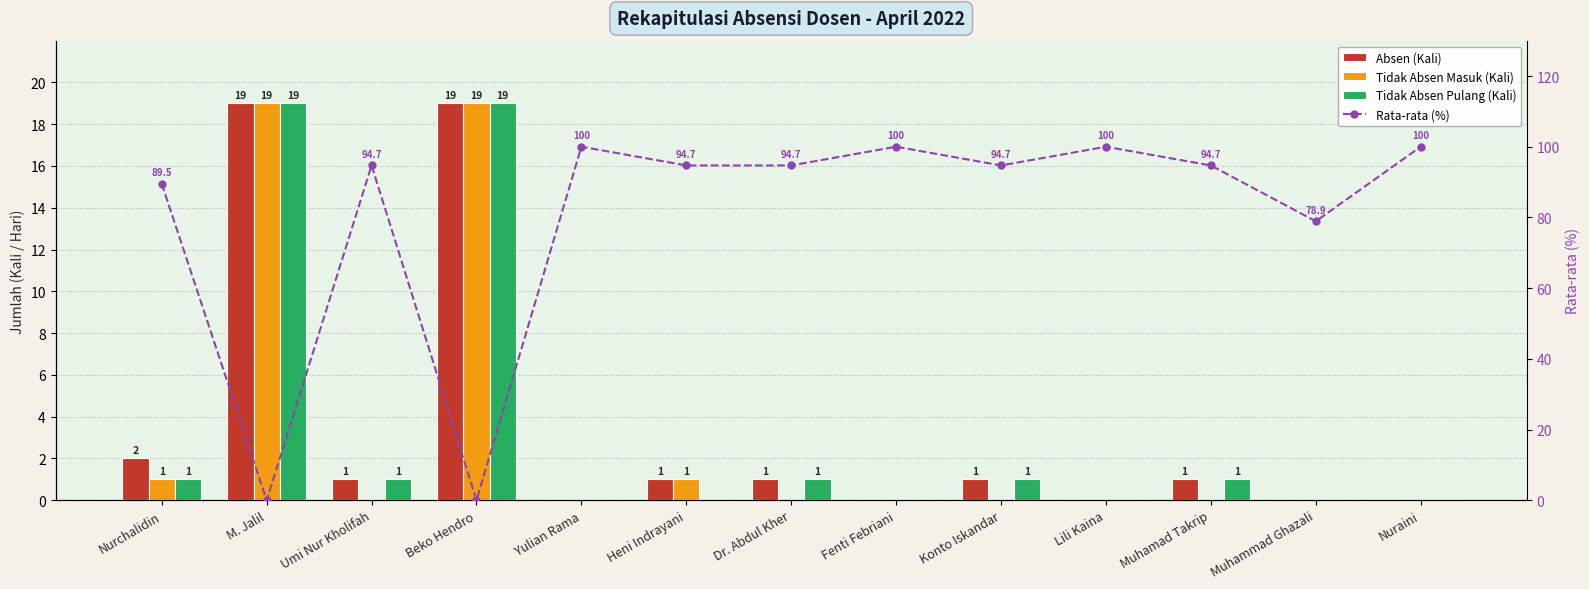

What position from the left is Nurchalidin?

1